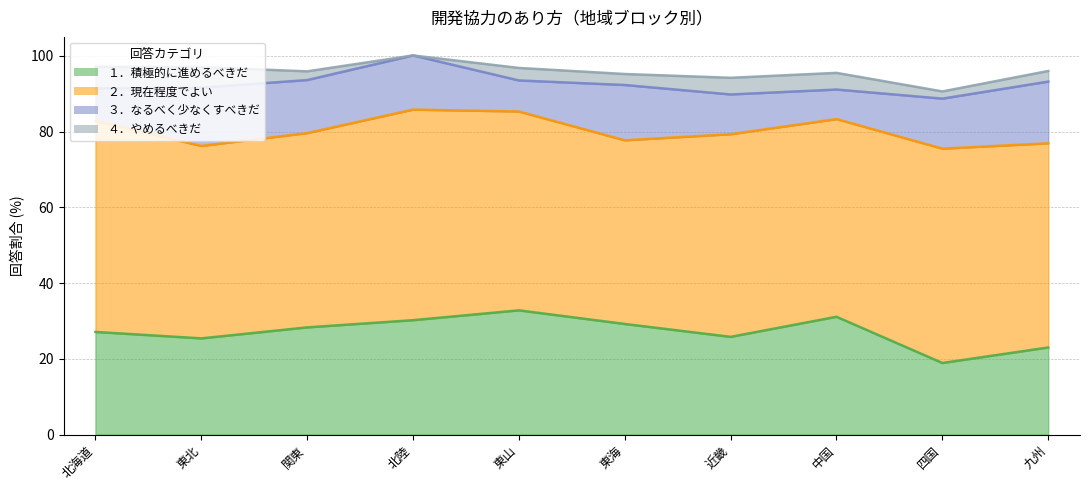

List the series in order of their overall mean, lowest first.

４．やめるべきだ, ３．なるべく少なくすべきだ, １．積極的に進めるべきだ, ２．現在程度でよい